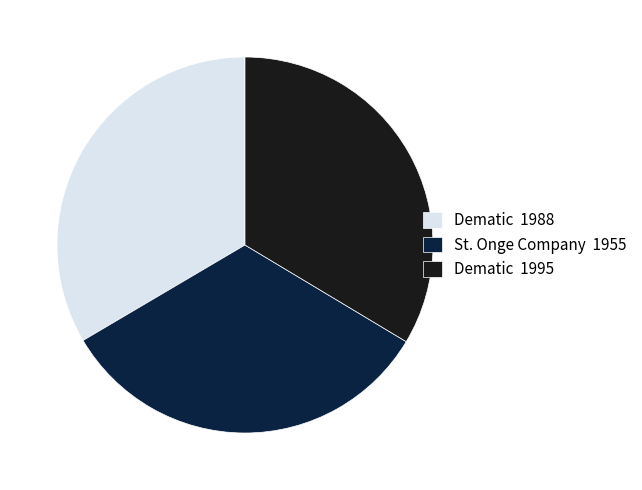

Count the number of slices in the pie.

3